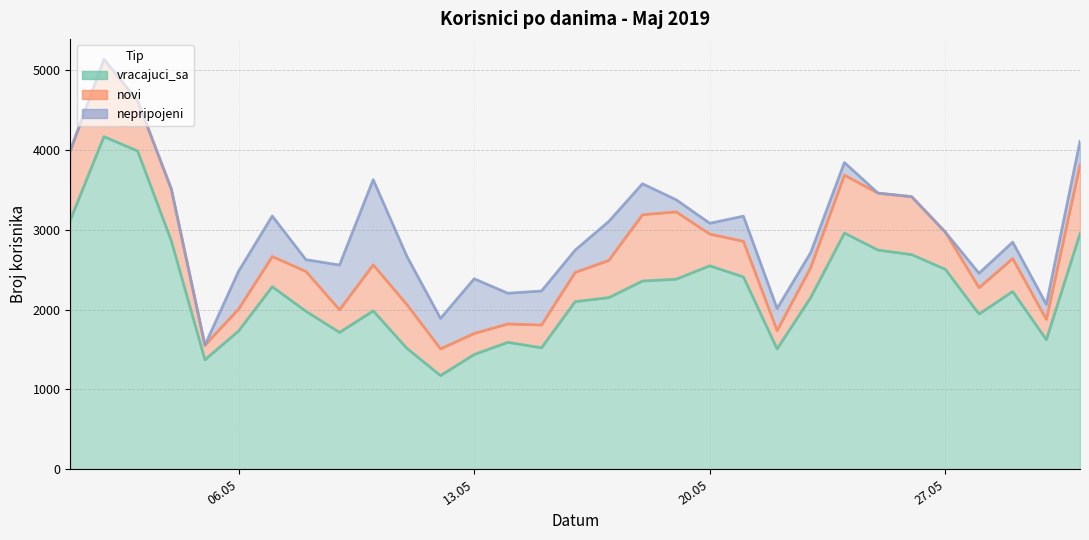

Rank the series at 10.05.2019 from lowest to highest value.

novi, nepripojeni, vracajuci_sa